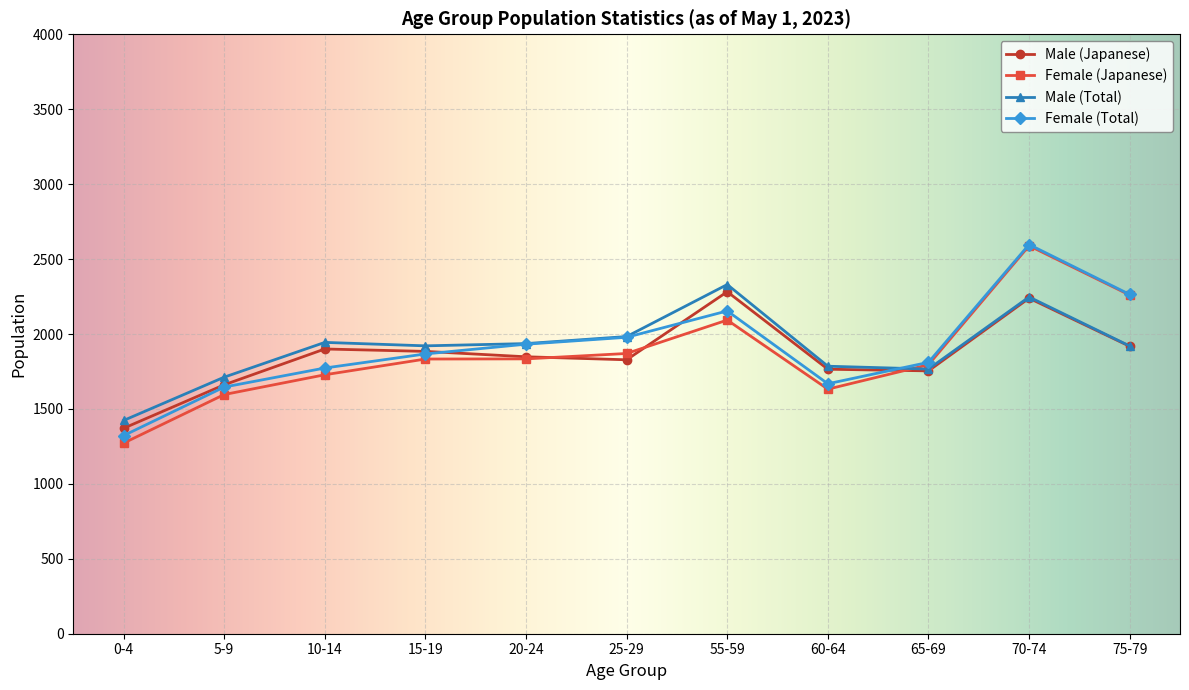

The Male (Total) series shows 767 at 10-14. True or false?

False